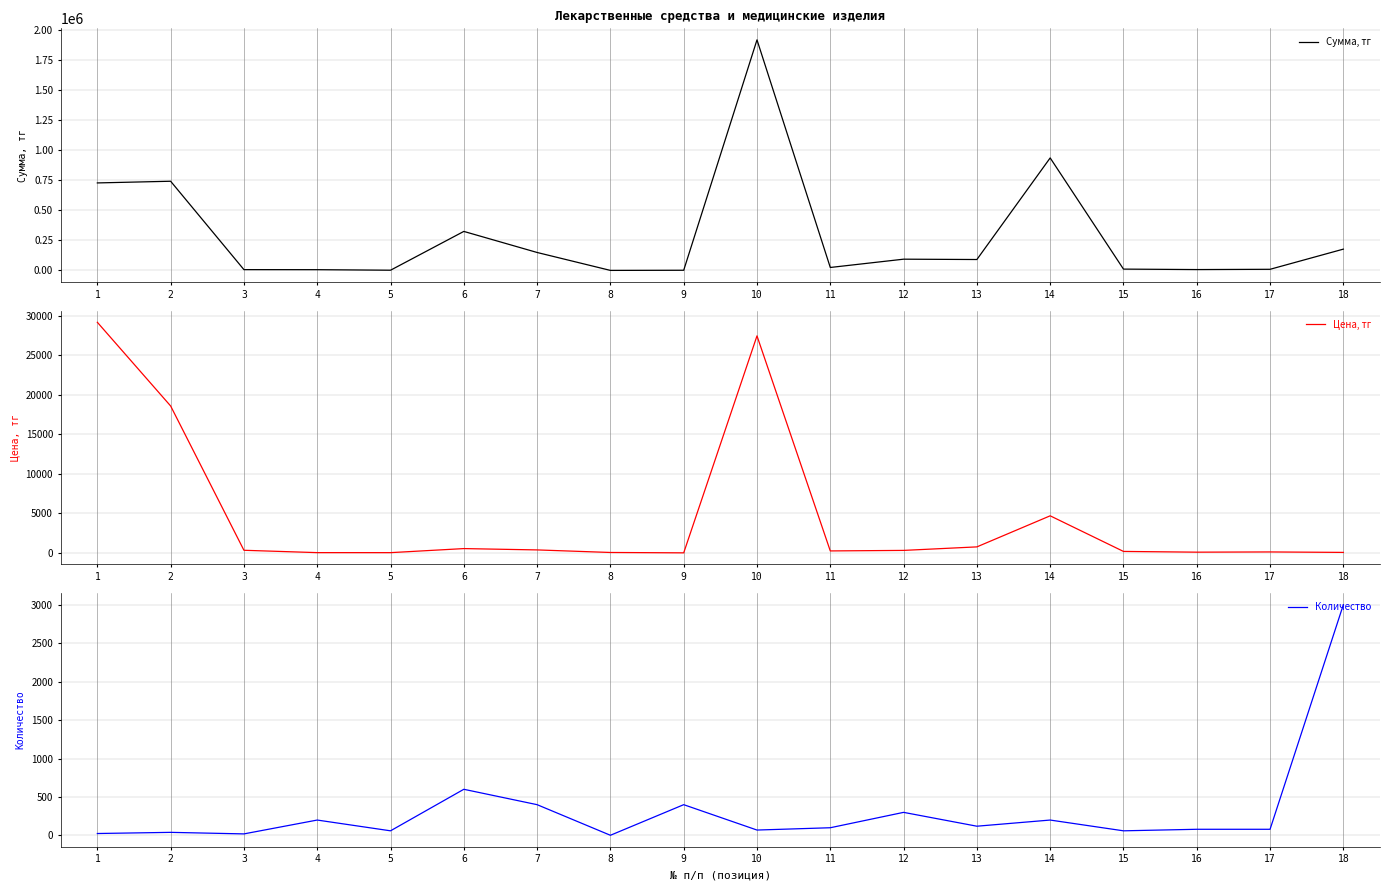

The value of Сумма, тг at 3 is 6558.8. True or false?

True